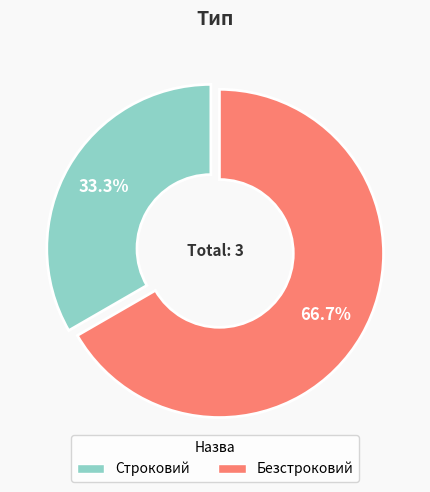

What percentage is NOT represented by Безстроковий?

33.3%